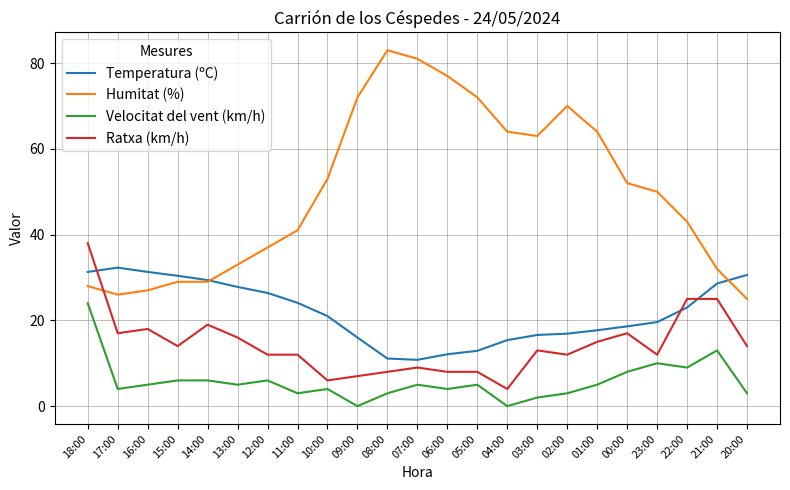

What is the spread (max minus min) of values at 03:00?

61.0